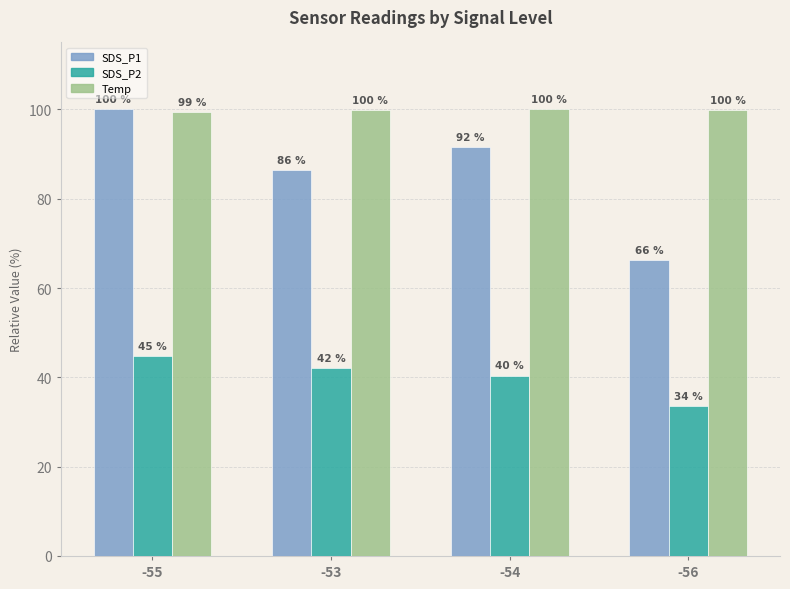

What is the greatest value displayed?

100.0